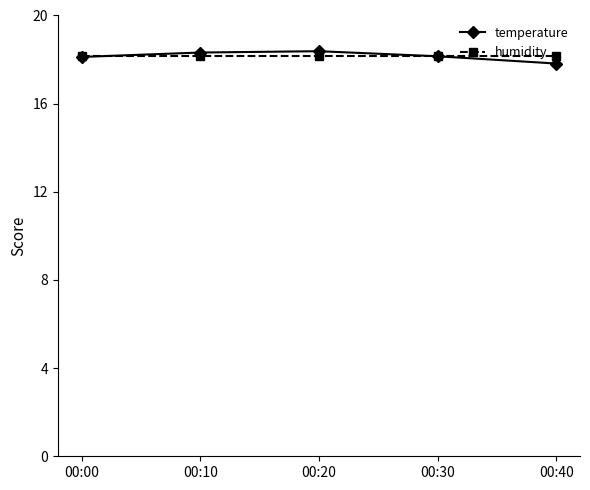

The humidity series shows 28.2 at 00:30. True or false?

False